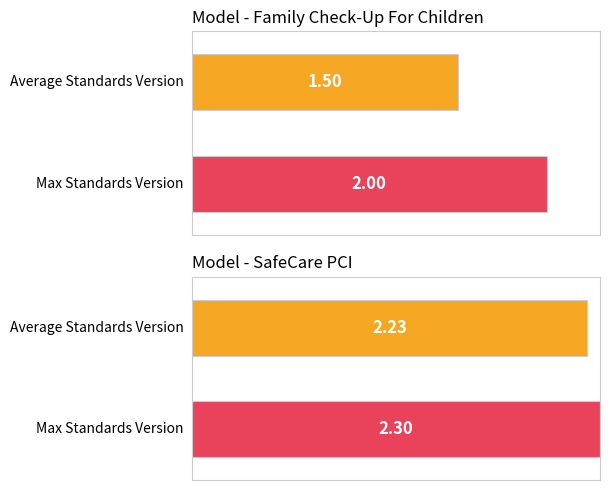

At Family Check-Up For Children, list the series in order from largest to smallest.

Max Standards Version, Average Standards Version